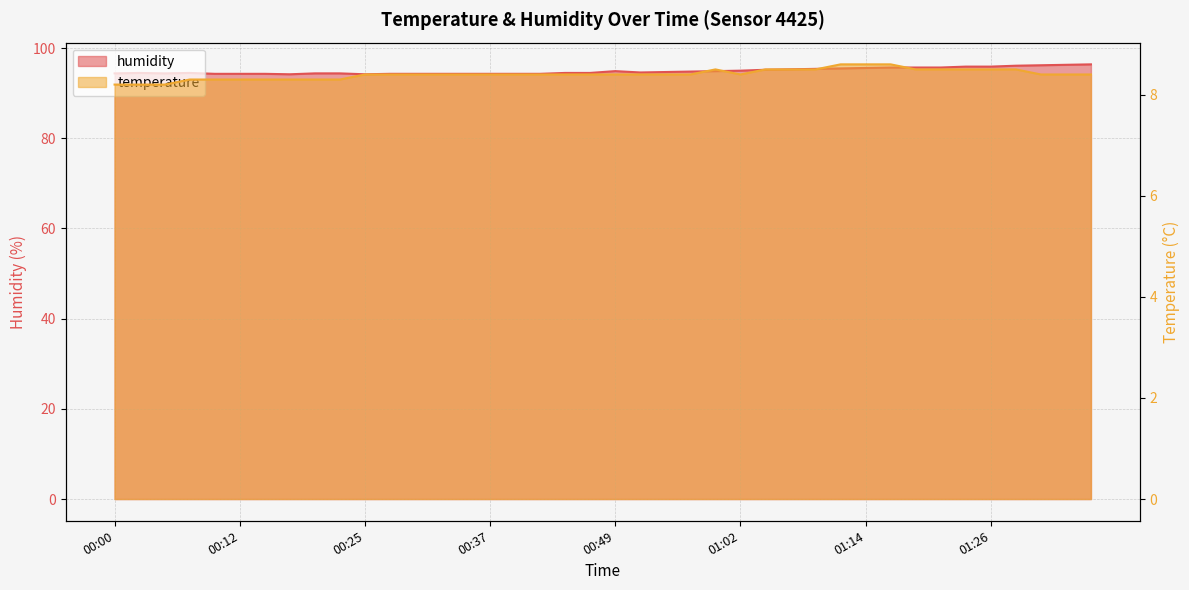

What is the total value across all series at 00:59?

103.4